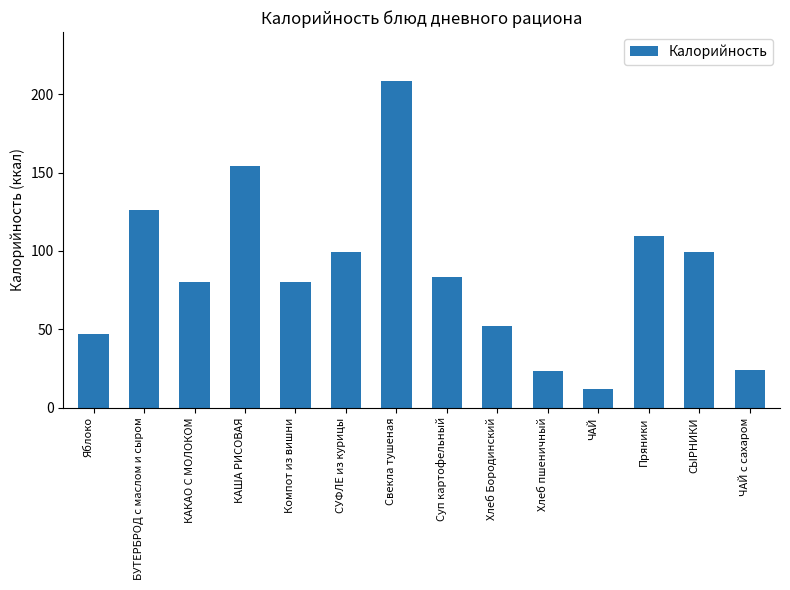

What is the value of the 7th bar from the left?

208.5